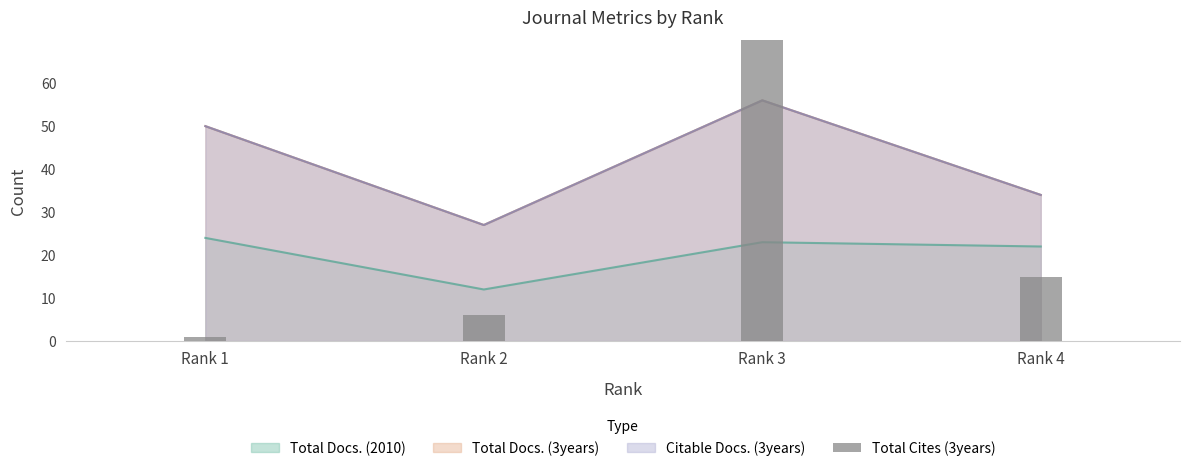

How many categories are shown in the chart?

4